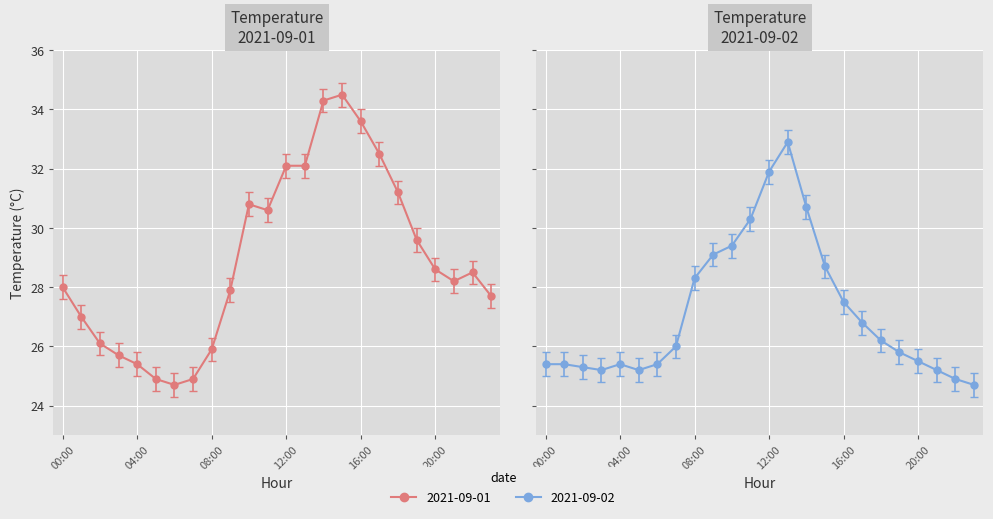

What is the average value of the 2021-09-02 series?

27.1